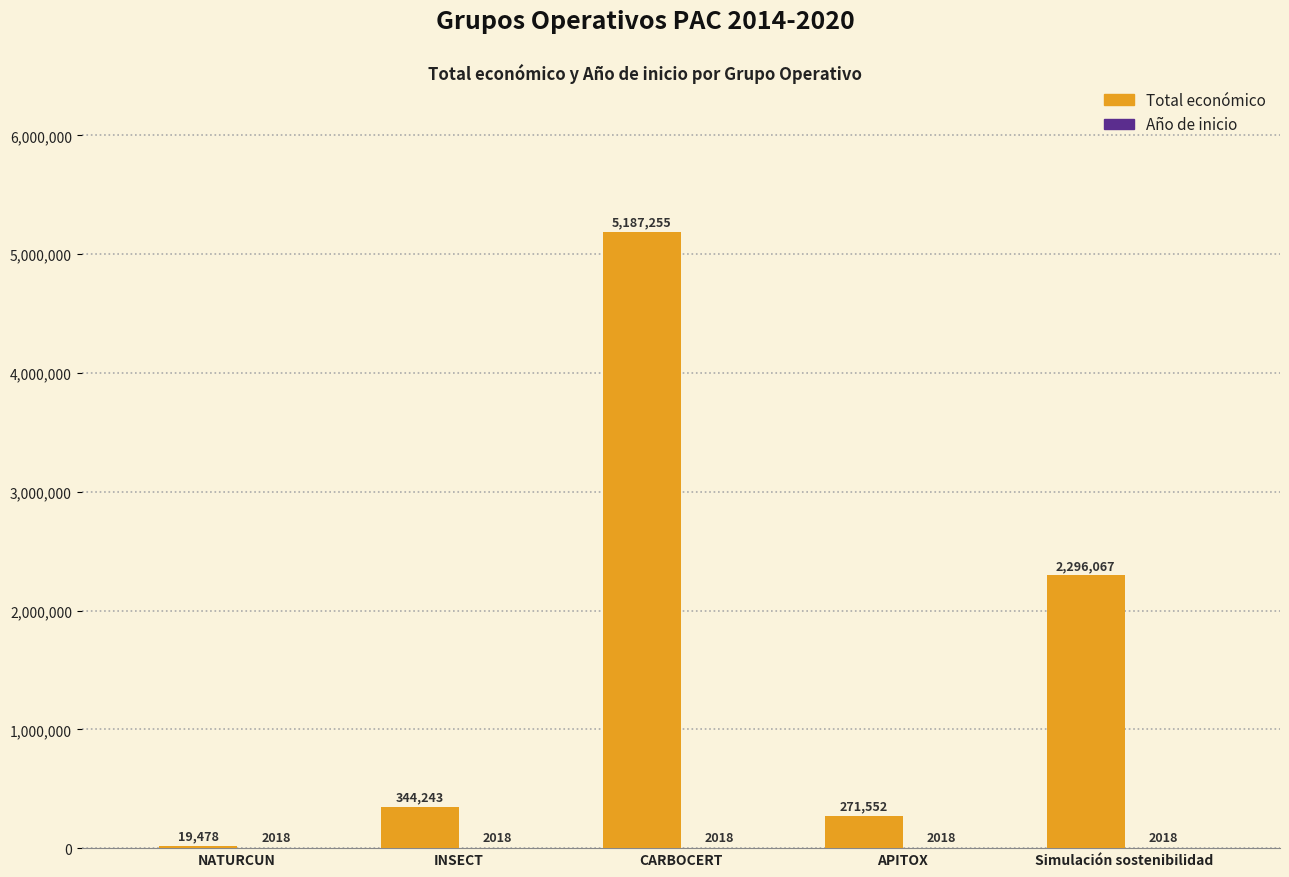

What is the total value across all series at INSECT?

346261